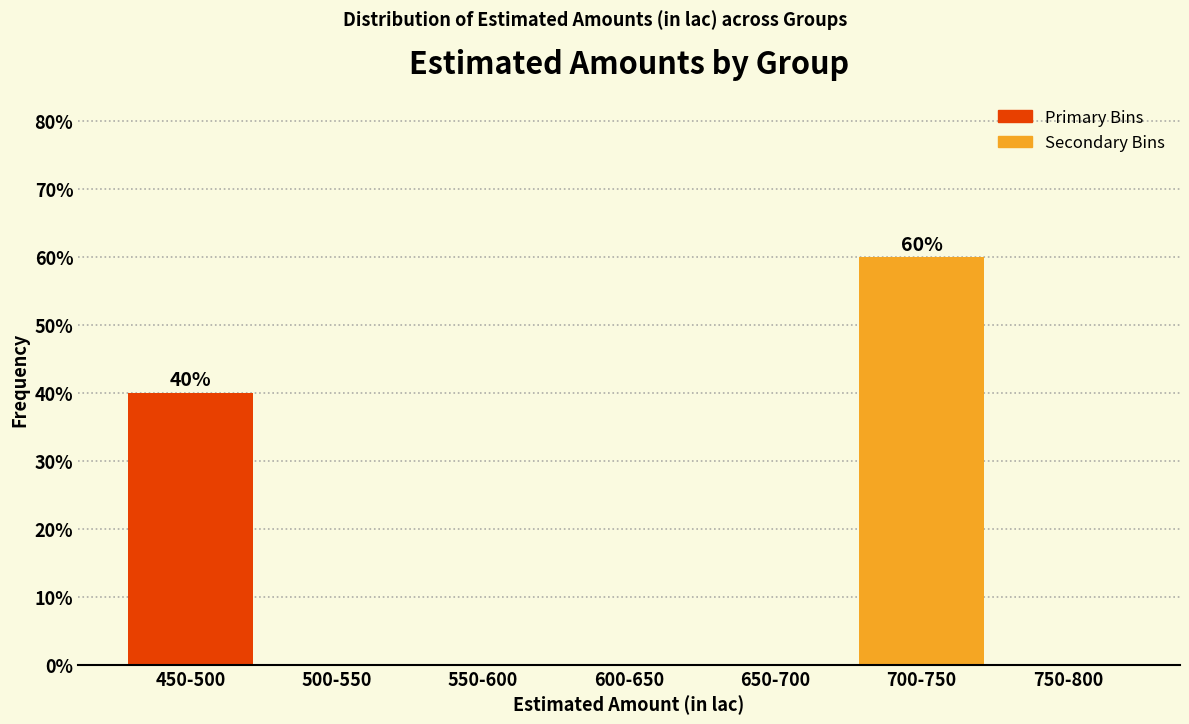

Reading left to right, what are all the values shown in this chart?

450-500=40	500-550=0	550-600=0	600-650=0	650-700=0	700-750=60	750-800=0